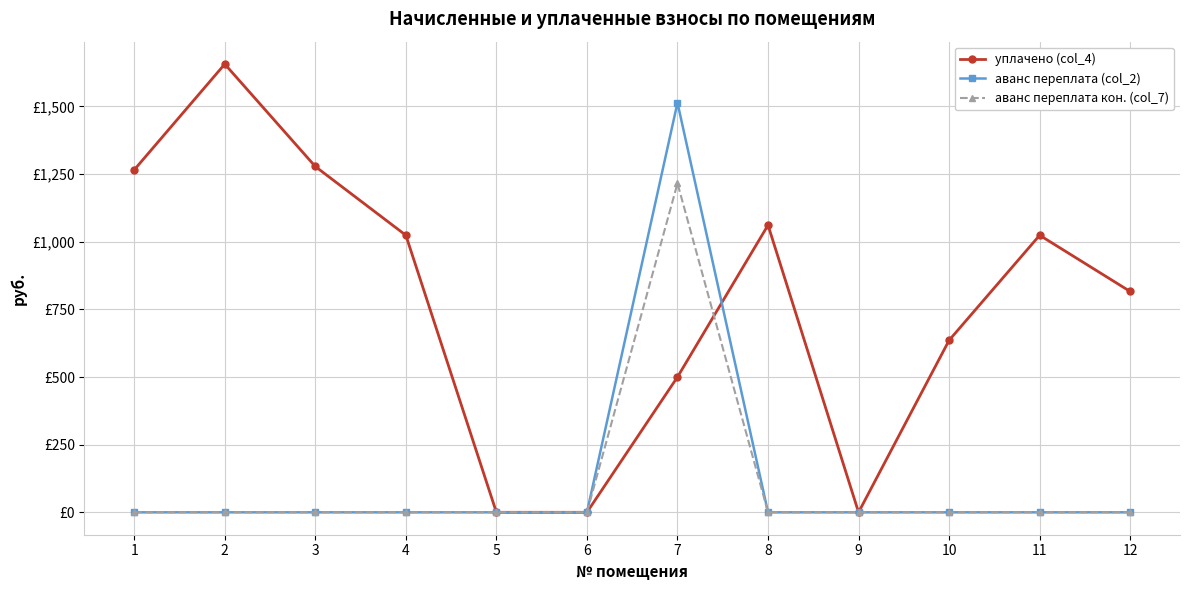

Reading left to right, transcribe all the data shown in this chart.

уплачено (col_4): 1=1265.4	2=1656.3	3=1277.9	4=1023.8	5=0.0	6=0.0	7=500.0	8=1061.2	9=0.0	10=635.7	11=1023.8	12=816.0
аванс переплата (col_2): 1=0.0	2=0.0	3=0.0	4=0.0	5=0.0	6=0.0	7=1513.5	8=0.0	9=0.0	10=0.0	11=0.0	12=0.0
аванс переплата кон. (col_7): 1=0.0	2=0.0	3=0.0	4=0.0	5=0.0	6=0.0	7=1215.7	8=0.0	9=0.0	10=0.0	11=0.0	12=0.0